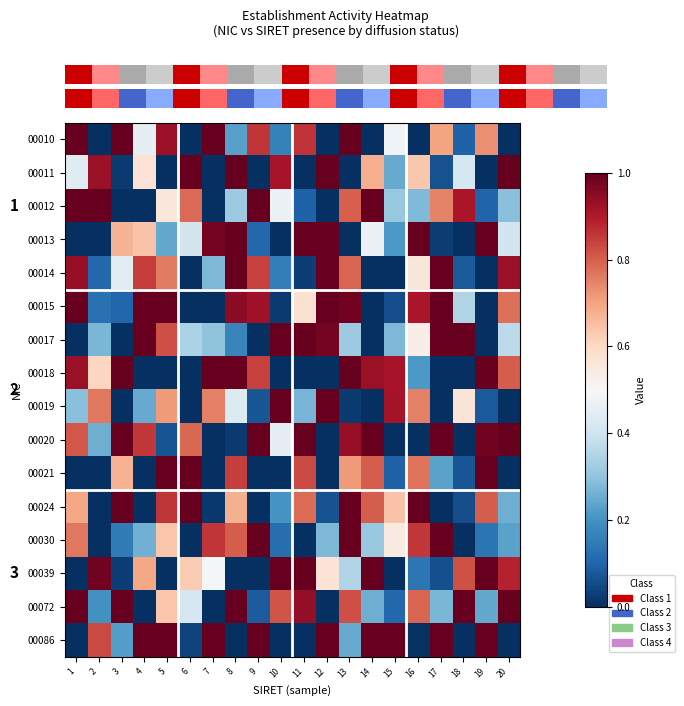

The value of 00020 at 1 is 1.3. True or false?

False